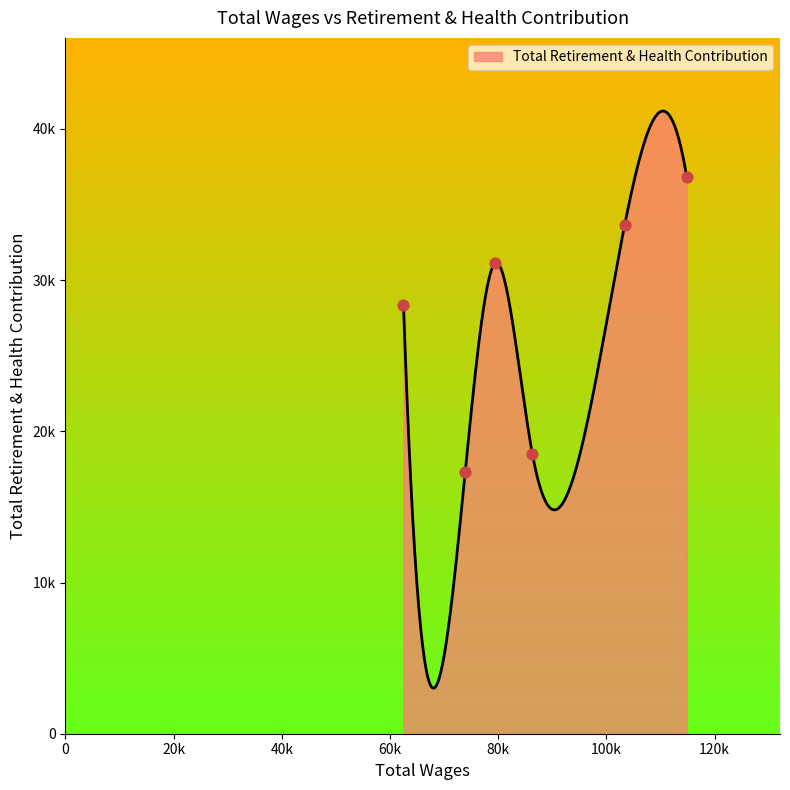

What is the ratio of the value at 73907.0 to the value at 62500.0?

0.6